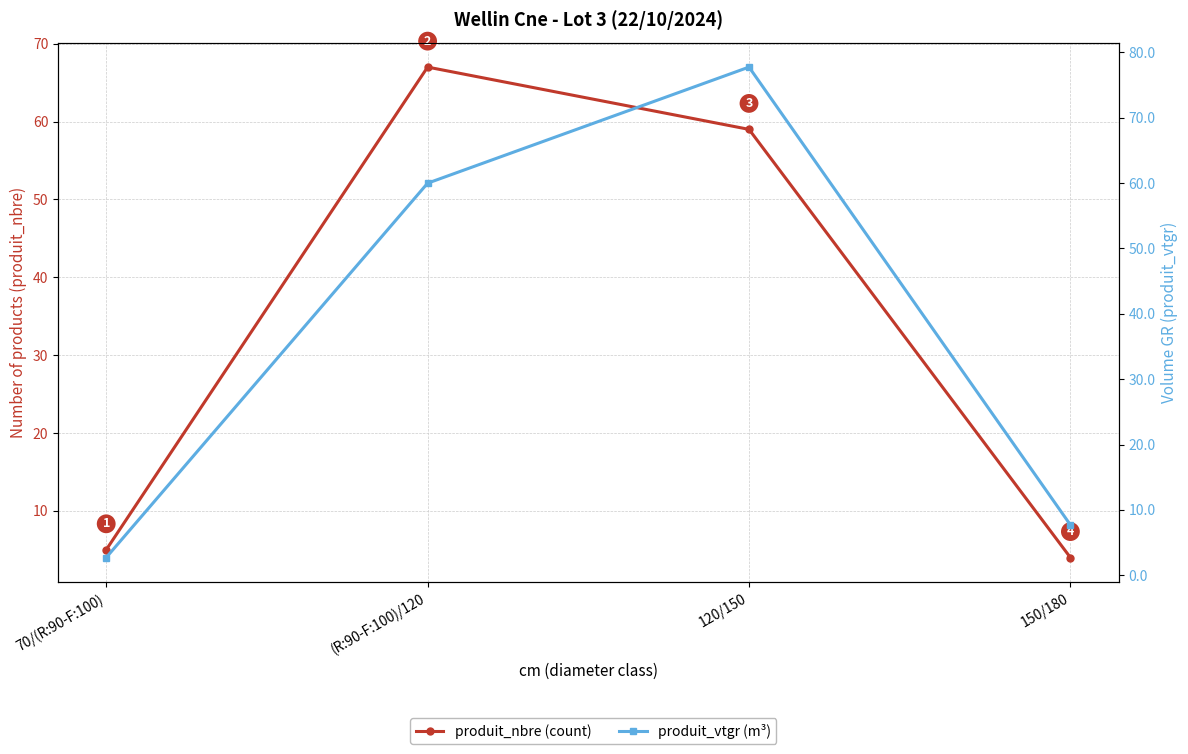

How many lines are shown in the chart?

2